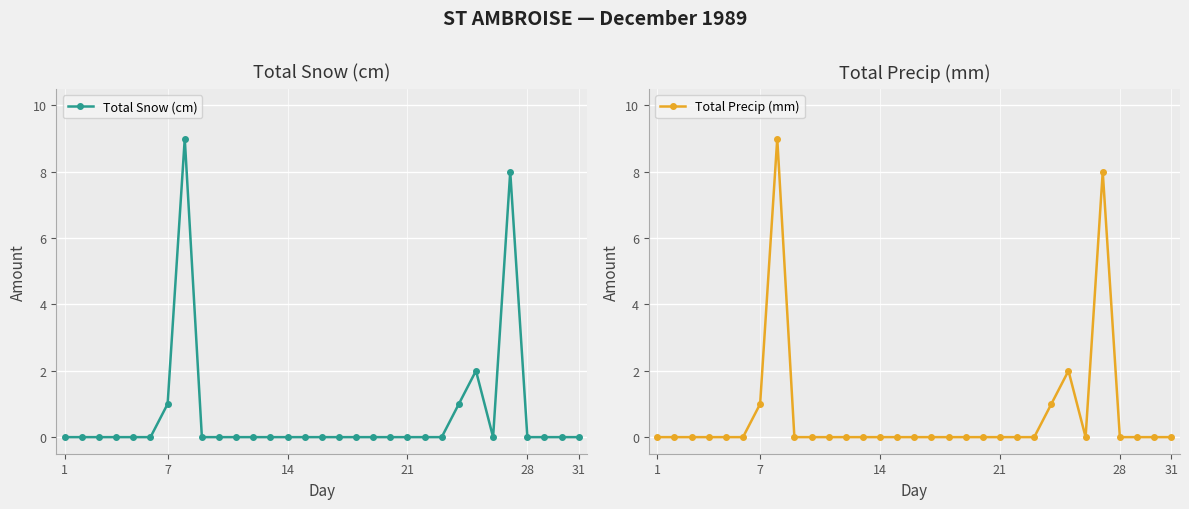

Is it true that Total Snow (cm) equals 1 at 7?

True